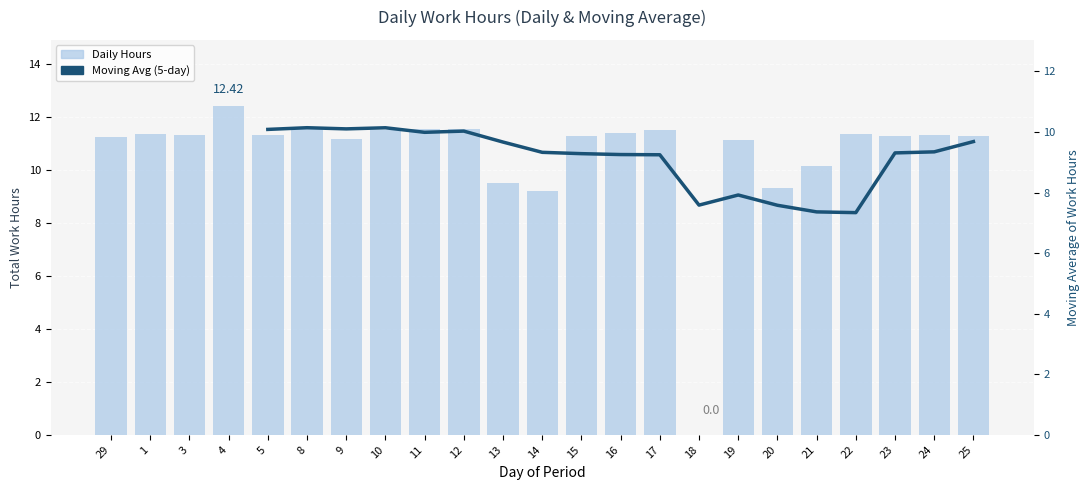

At which category is the sum across all series the highest?

8